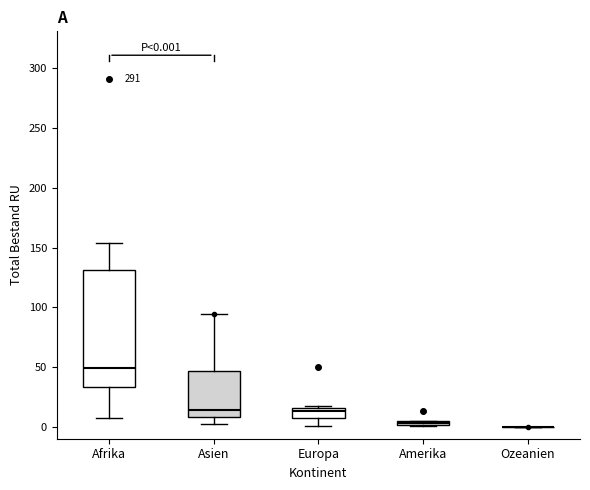

Which box is the tallest, from its lower edge to its upper edge?

Afrika